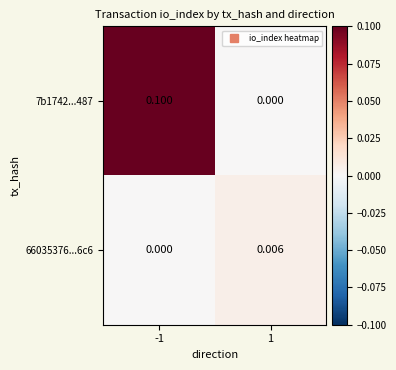

List the series in order of their overall mean, highest first.

7b1742...487, 66035376...6c6